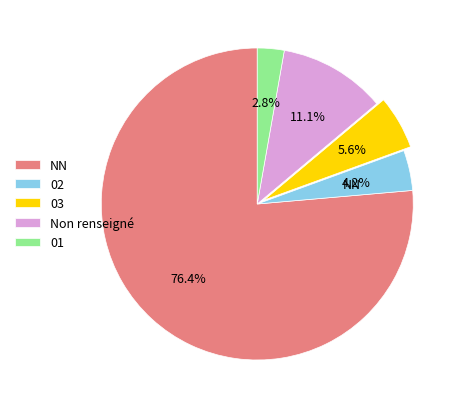

Combined, do 03 and 02 account for over 50%?

No